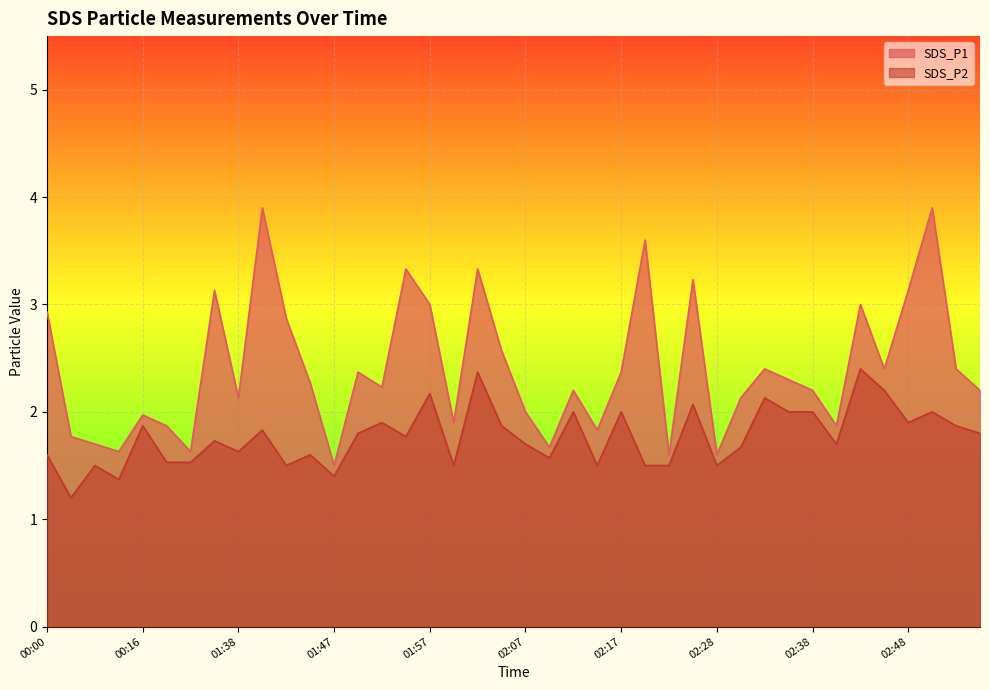

Is the value of SDS_P1 at 01:38 greater than the value of SDS_P2 at 02:30?

Yes